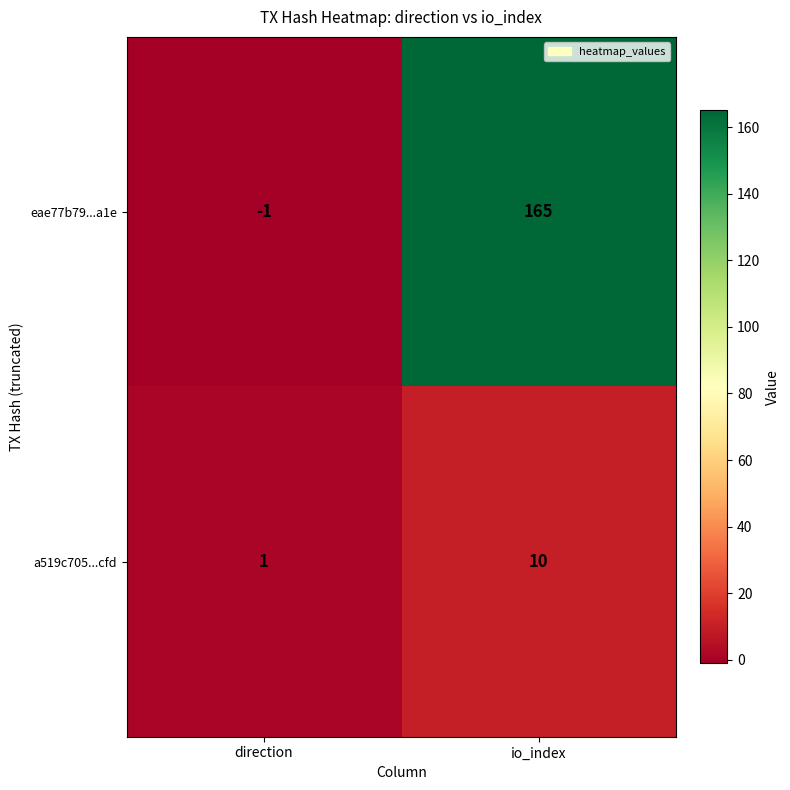

What is the greatest value displayed?

165